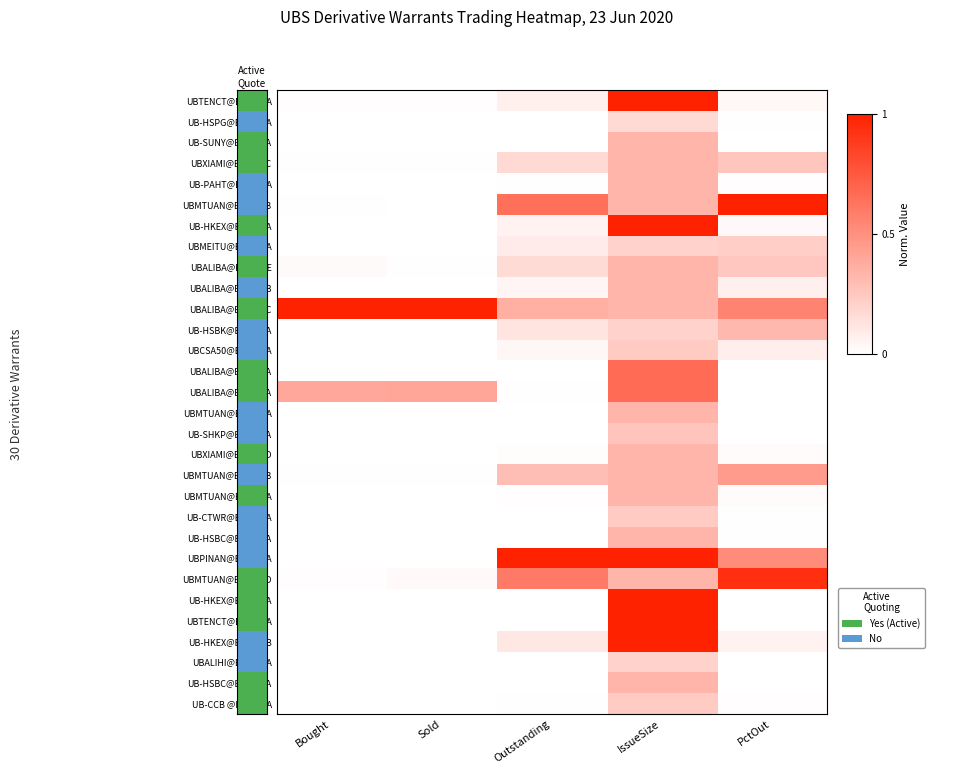

What is the spread (max minus min) of values at Outstanding?

1.0